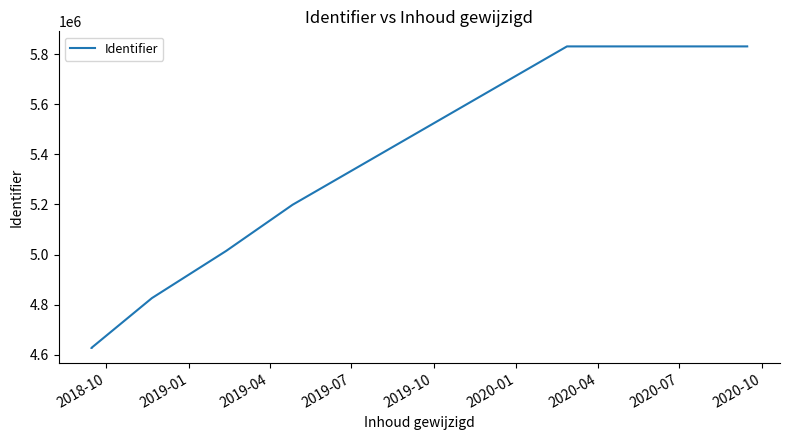

The value at 2020-01 is 6878466. True or false?

False